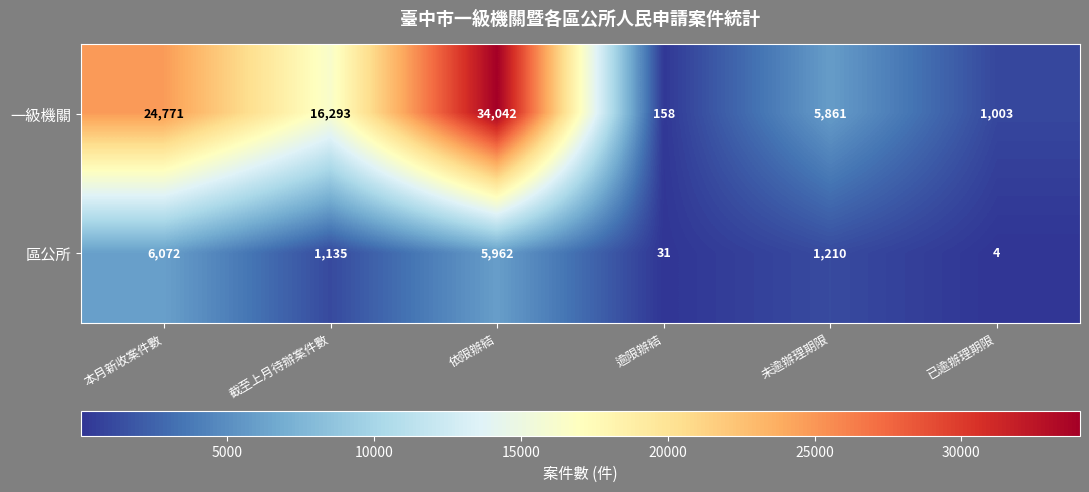

At which label does 一級機關 first exceed 16293?

本月新收案件數